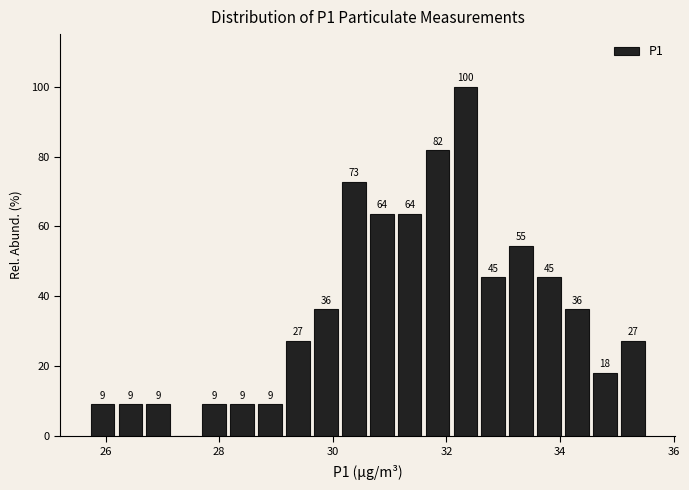

Around what value on the x-axis is the tallest bar? Give the approximate position of its centre, as read against the axis.

32.4